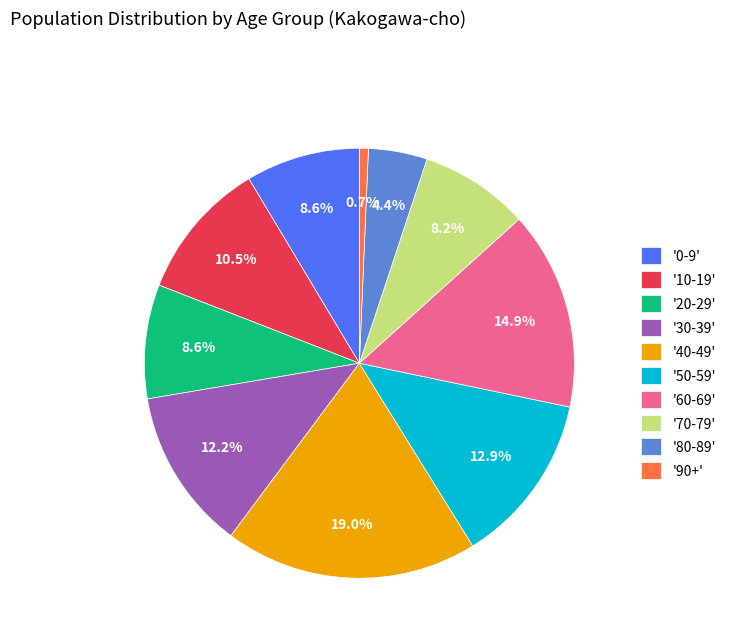

Do '20-29' and '60-69' together represent more than half of the pie?

No